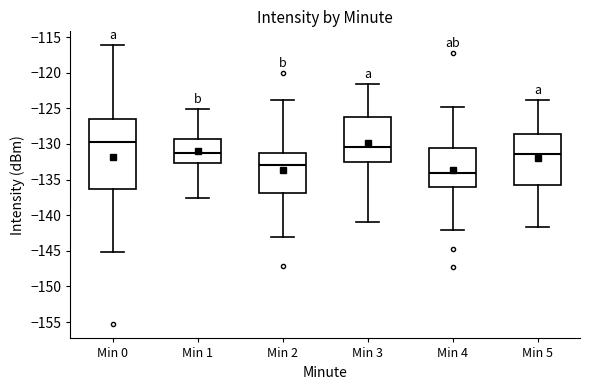

Where does the lower whisker of the box for Min 3 end on the y-axis? The values are not printed on the chart, so give them approximately, as read against the axis.

-141.0